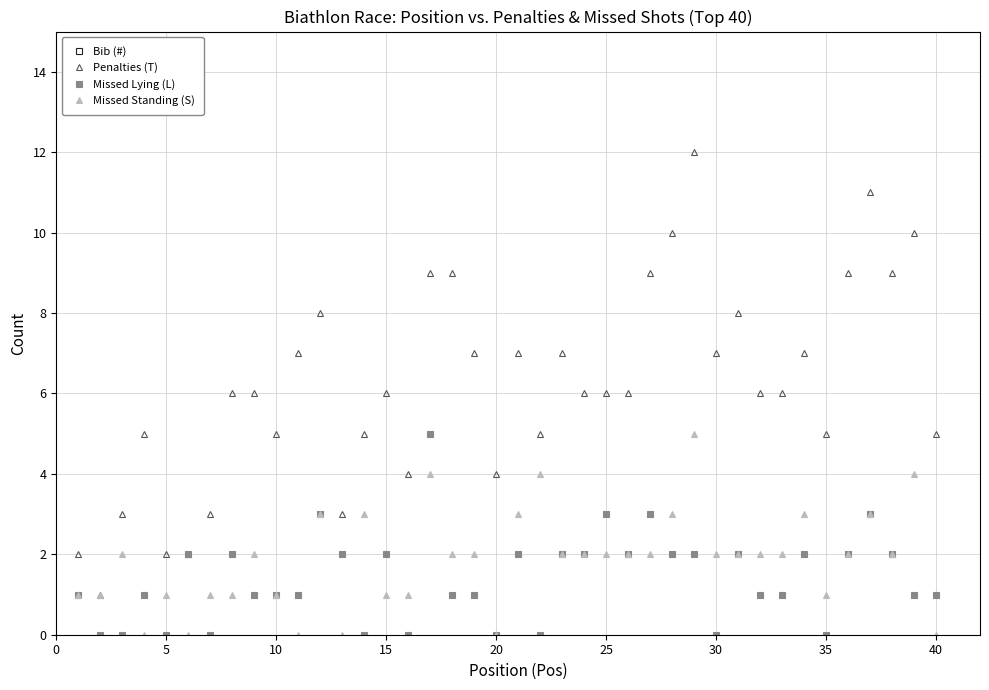

What is the difference between the highest and lowest values at 10?

250